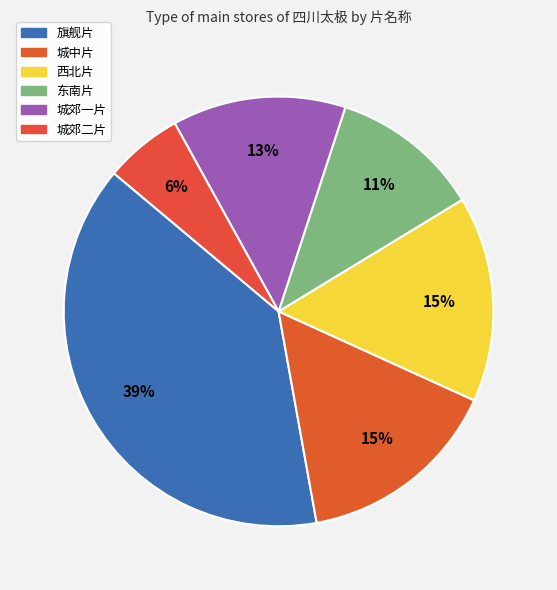

Count the number of slices in the pie.

6